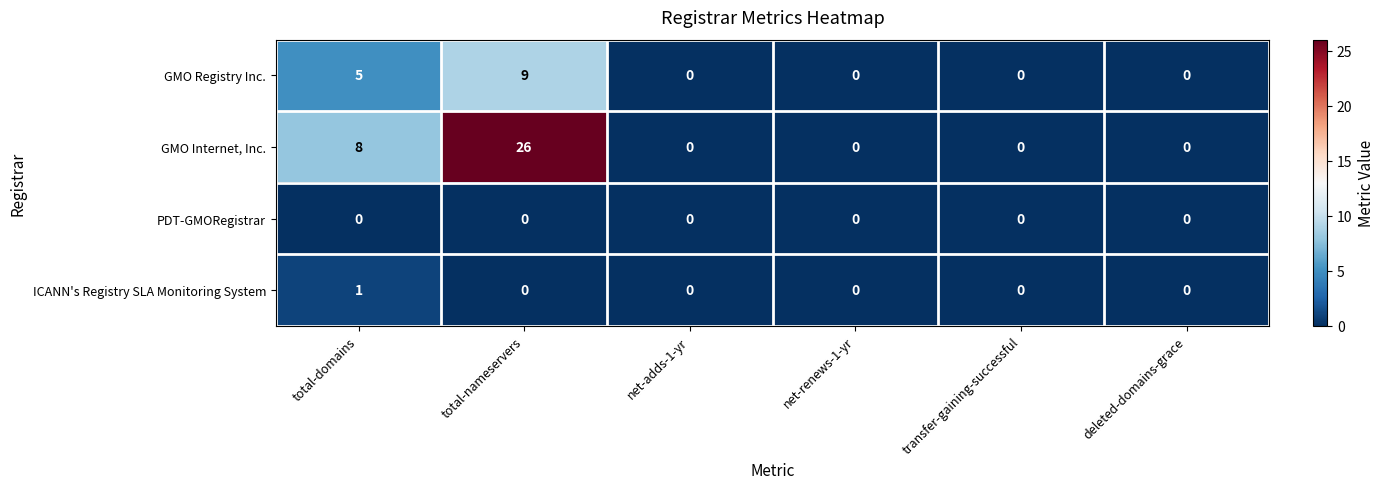

List the series in order of their peak value, highest first.

GMO Internet, Inc., GMO Registry Inc., ICANN's Registry SLA Monitoring System, PDT-GMORegistrar